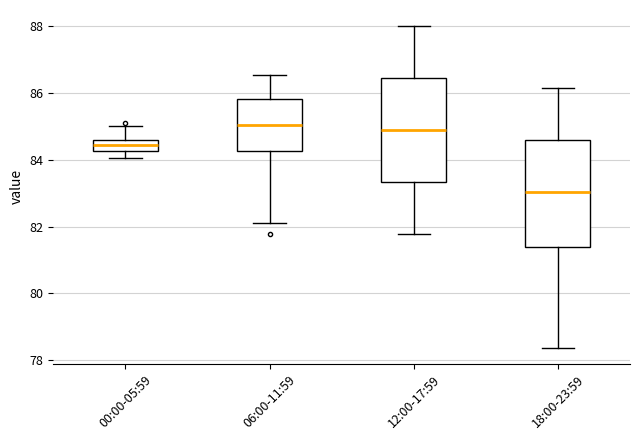

Which box has the lowest median line?

18:00-23:59